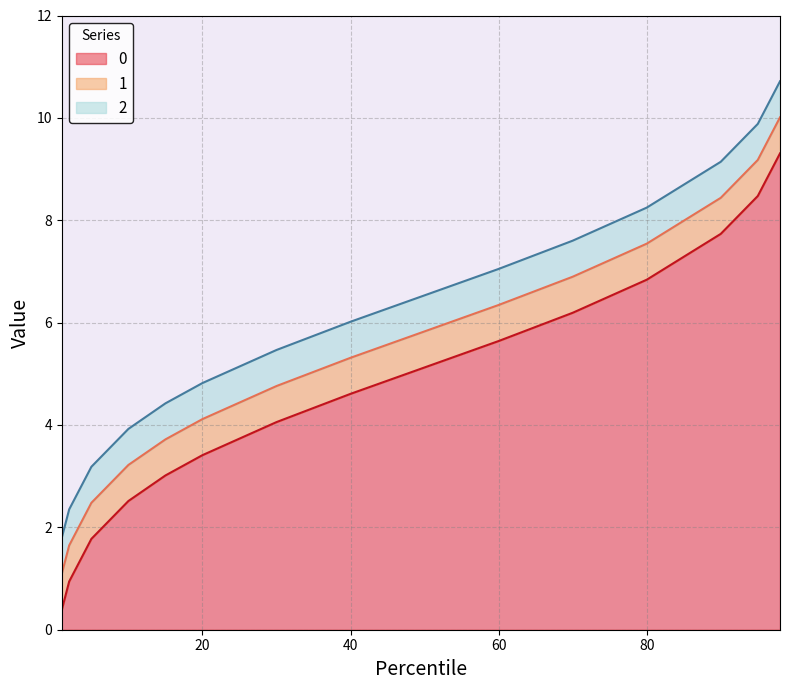

True or false: 2 and 1 cross at least once.

False